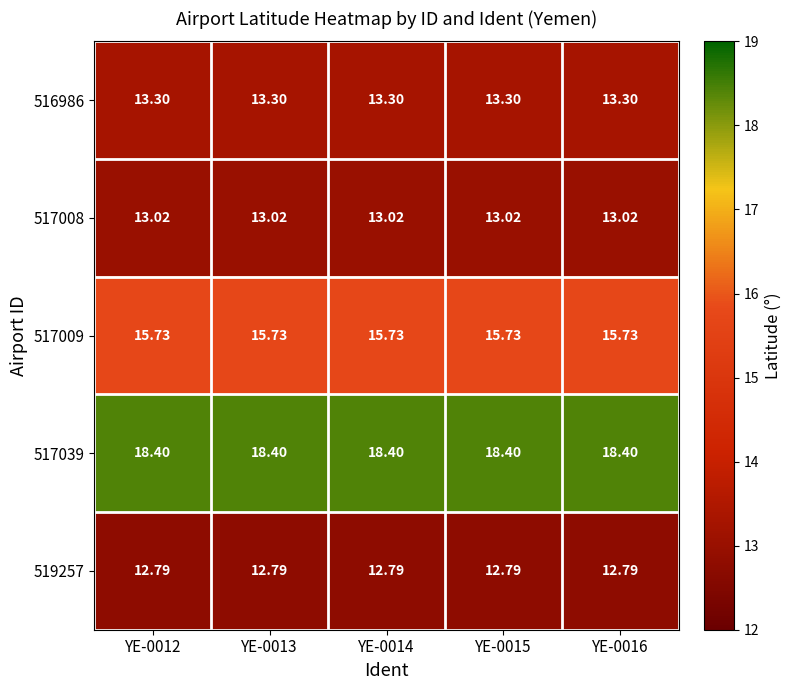

Is the value of 517008 at YE-0013 greater than the value of 517039 at YE-0014?

No